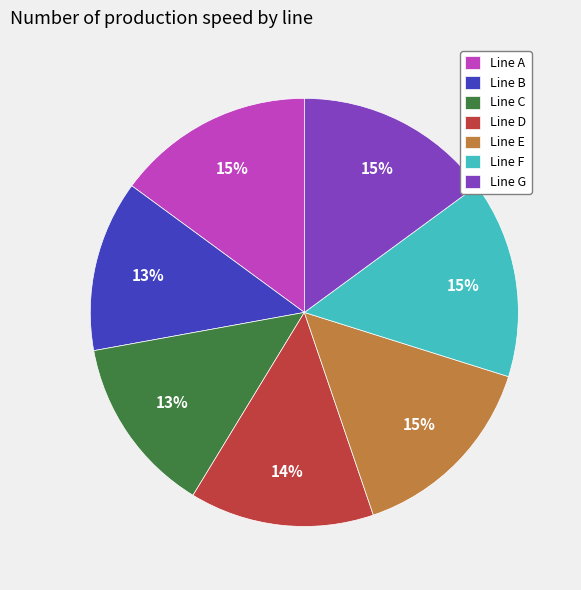

To the nearest percent, what is the difference between the largest and smallest slice percentages?

2%